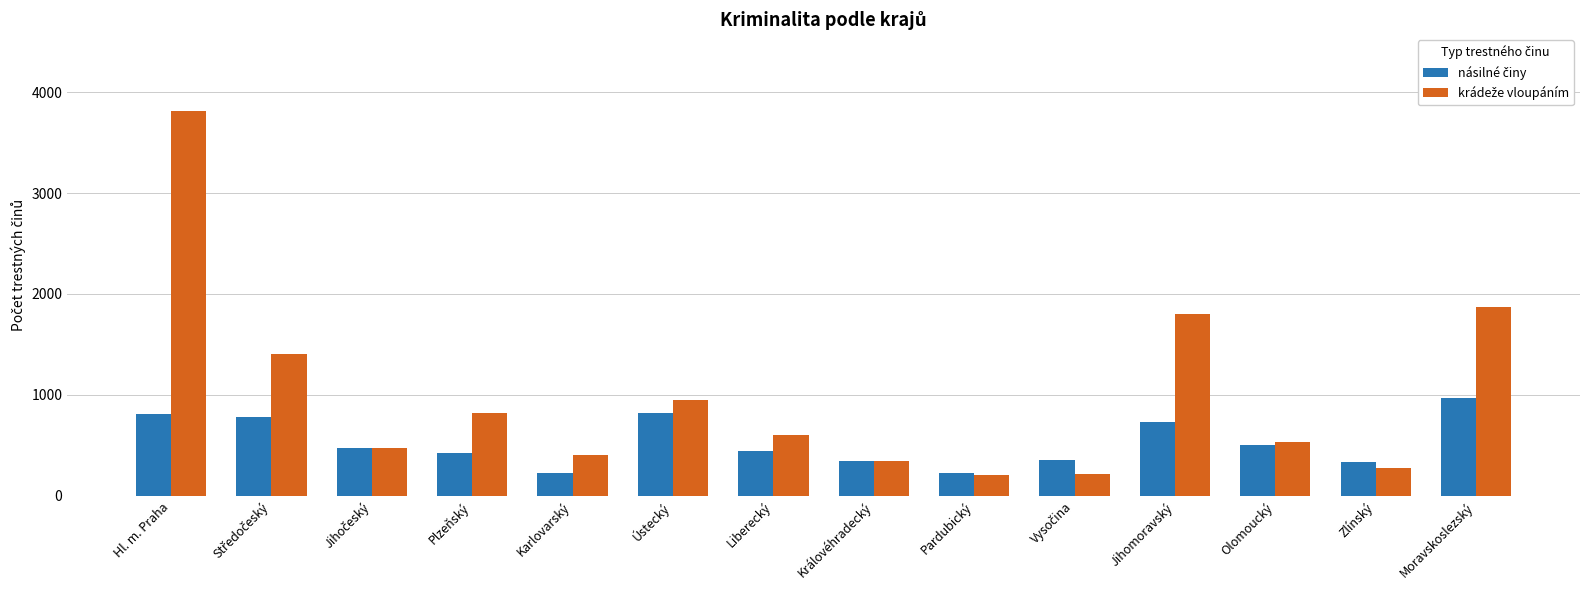

What is the difference between the highest and lowest values at Moravskoslezský?

897